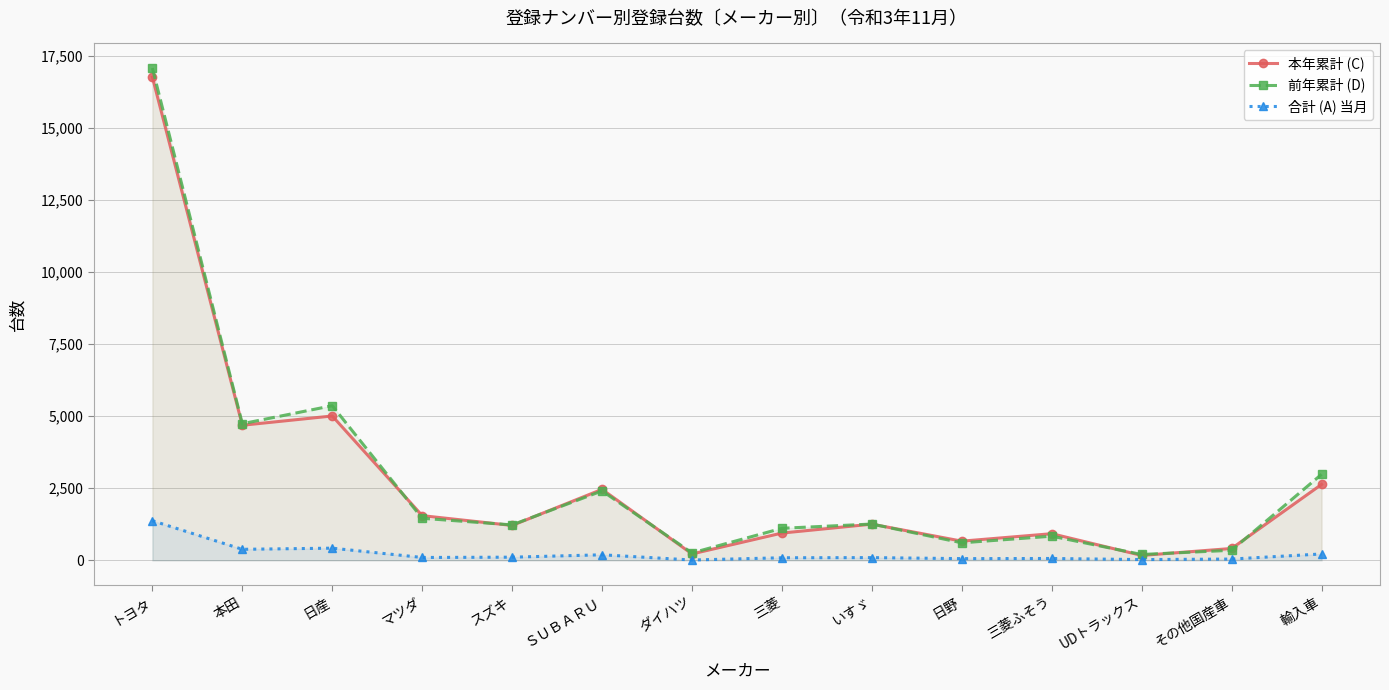

Where does the 合計 (A) 当月 series first go above 98?

トヨタ